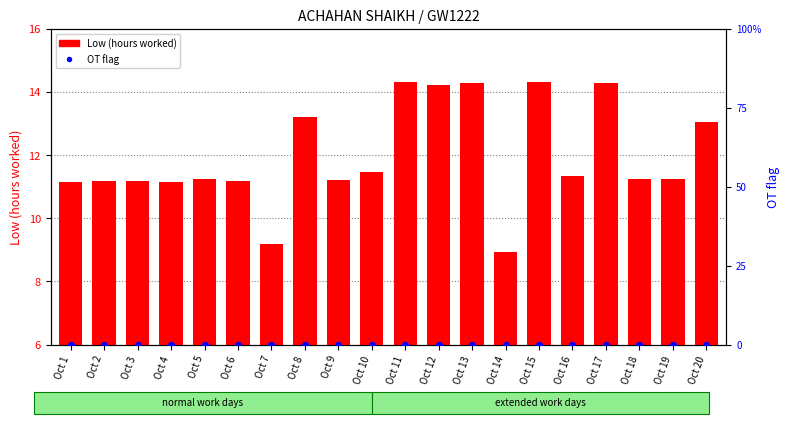

Is the value of Low (hours worked) at Oct 5 greater than the value of OT flag at Oct 18?

Yes